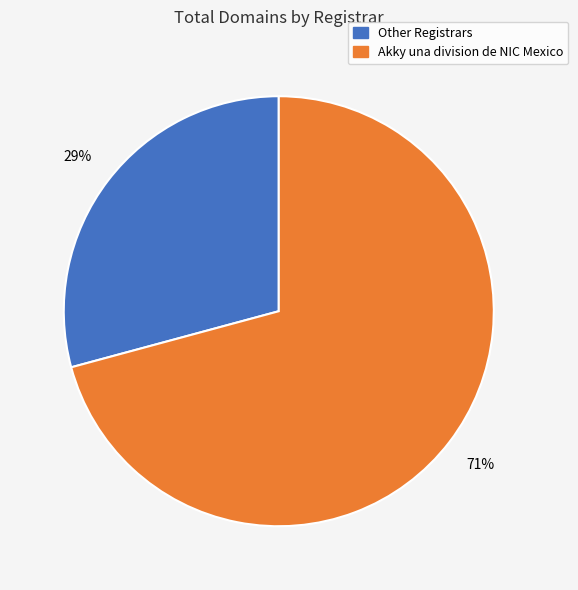

Is there any slice that represents more than half of the pie?

Yes